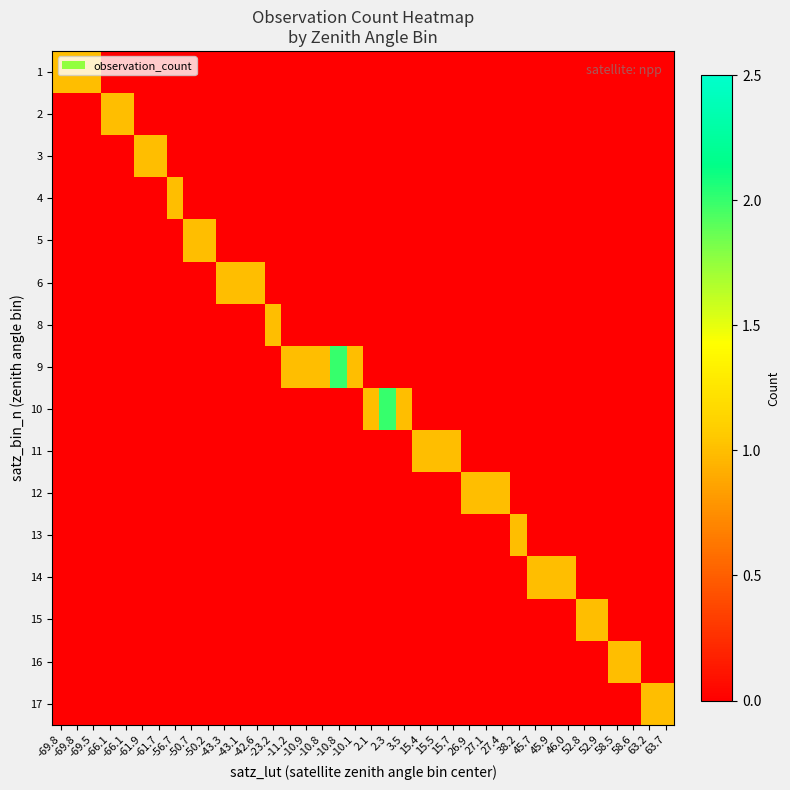

At how many categories does at least one series exceed 1?

2